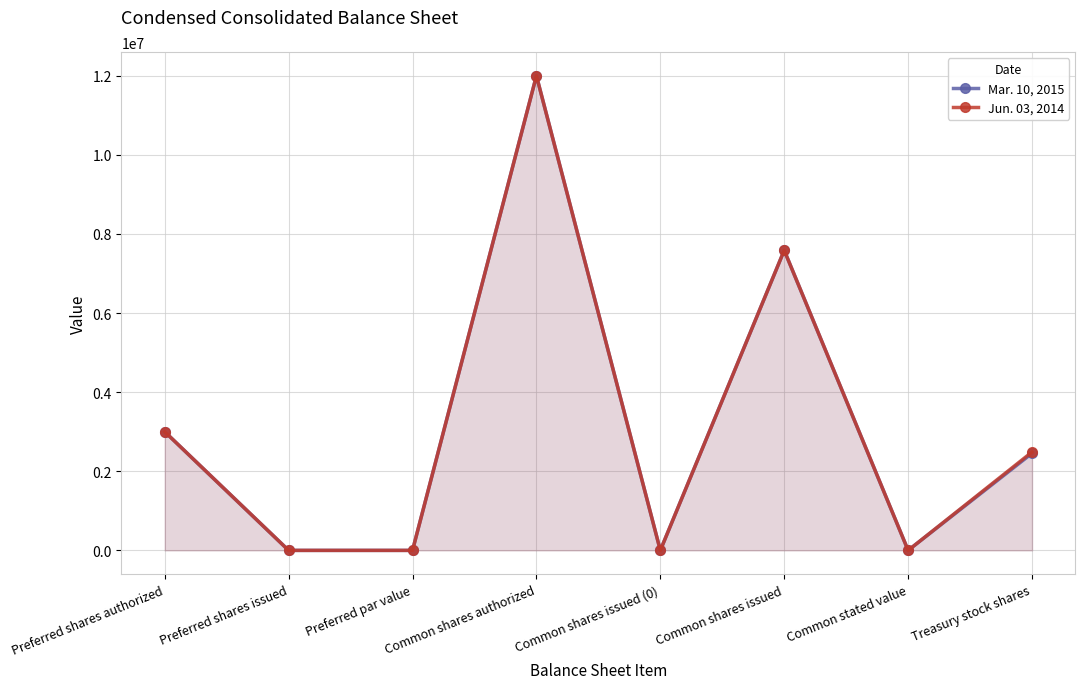

At how many categories does at least one series exceed 2619152?

3